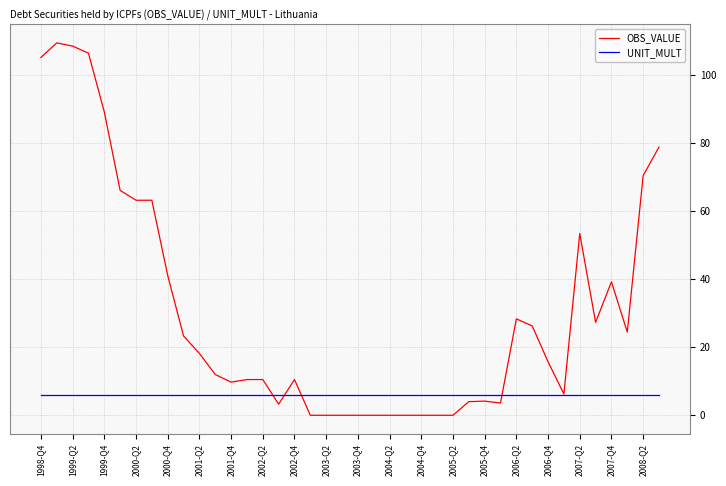

What are all the series names shown in the legend?

OBS_VALUE, UNIT_MULT